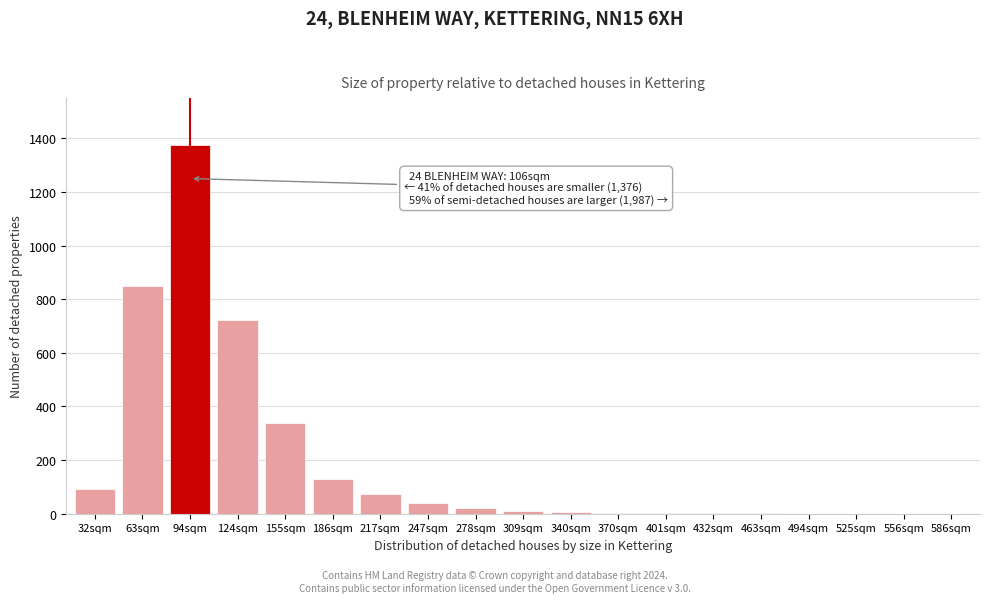

The value at 186sqm is 202. True or false?

False